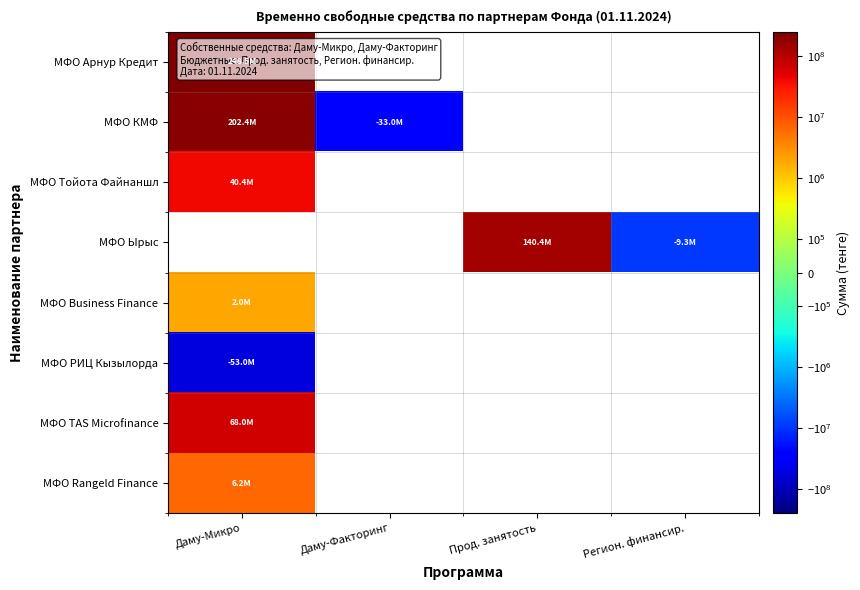

Read the МФО КМФ value at Даму-Микро.

202431019.3